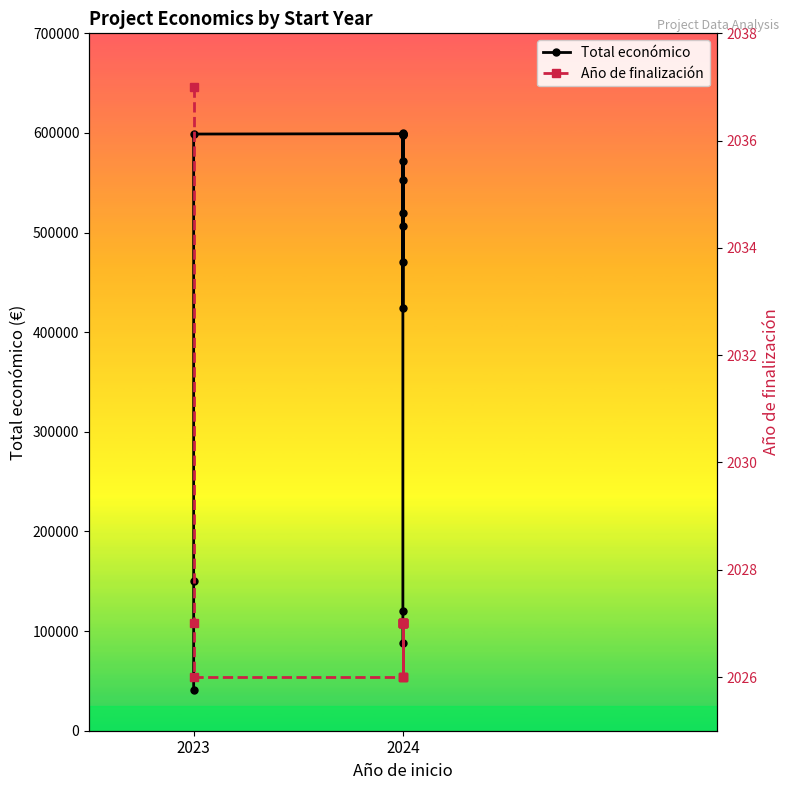

Rank the series at 2024 from highest to lowest value.

Total económico, Año de finalización